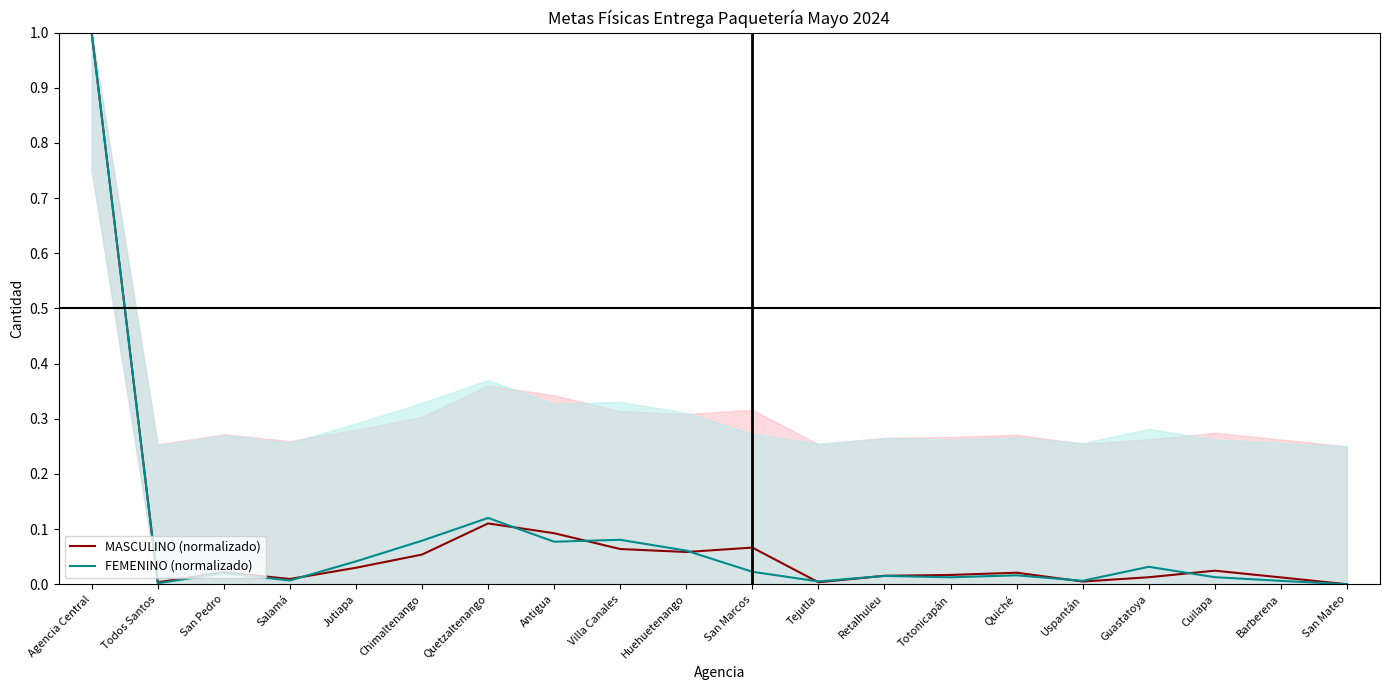

Reading right to left, what are all the values shown in this chart?

MASCULINO (normalizado): San Mateo=0.0	Barberena=0.0	Cuilapa=0.0	Guastatoya=0.0	Uspantán=0.0	Quiché=0.0	Totonicapán=0.0	Retalhuleu=0.0	Tejutla=0.0	San Marcos=0.1	Huehuetenango=0.1	Villa Canales=0.1	Antigua=0.1	Quetzaltenango=0.1	Chimaltenango=0.1	Jutiapa=0.0	Salamá=0.0	San Pedro=0.0	Todos Santos=0.0	Agencia Central=1.0
FEMENINO (normalizado): San Mateo=0.0	Barberena=0.0	Cuilapa=0.0	Guastatoya=0.0	Uspantán=0.0	Quiché=0.0	Totonicapán=0.0	Retalhuleu=0.0	Tejutla=0.0	San Marcos=0.0	Huehuetenango=0.1	Villa Canales=0.1	Antigua=0.1	Quetzaltenango=0.1	Chimaltenango=0.1	Jutiapa=0.0	Salamá=0.0	San Pedro=0.0	Todos Santos=0.0	Agencia Central=1.0